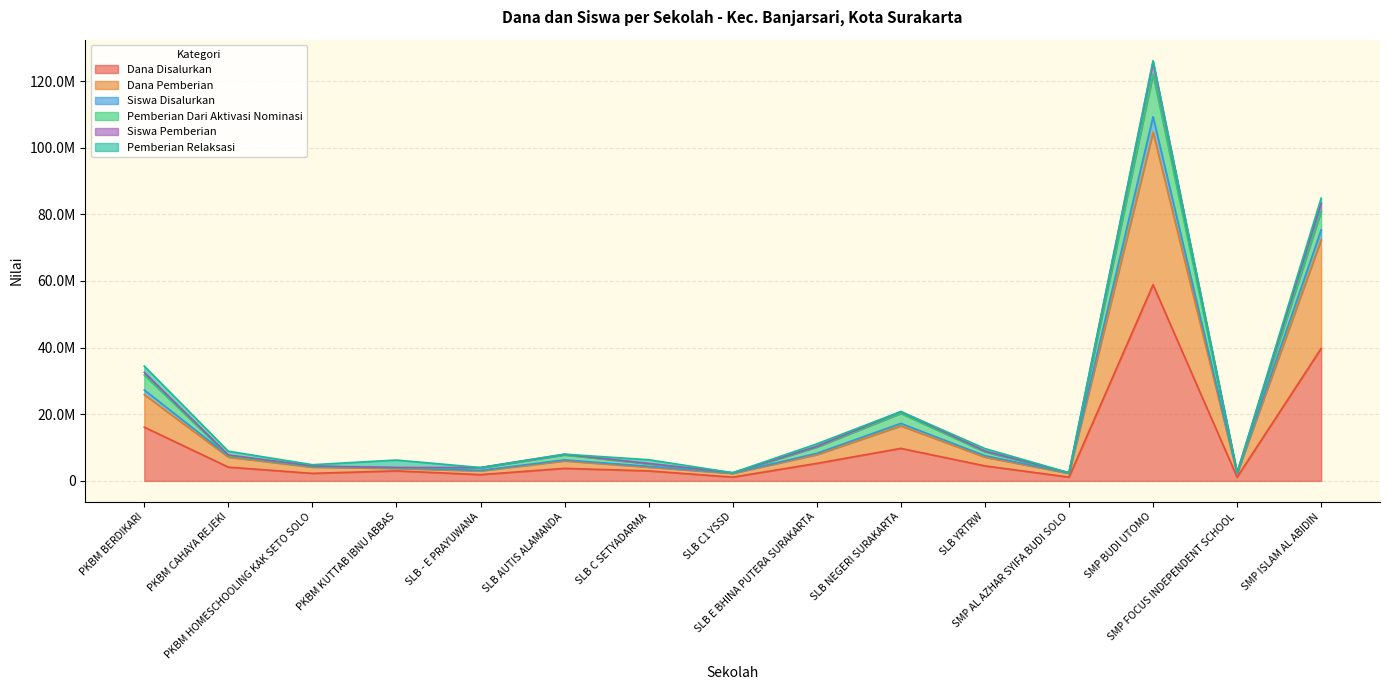

What are all the series names shown in the legend?

Dana Disalurkan, Dana Pemberian, Siswa Disalurkan, Pemberian Dari Aktivasi Nominasi, Siswa Pemberian, Pemberian Relaksasi